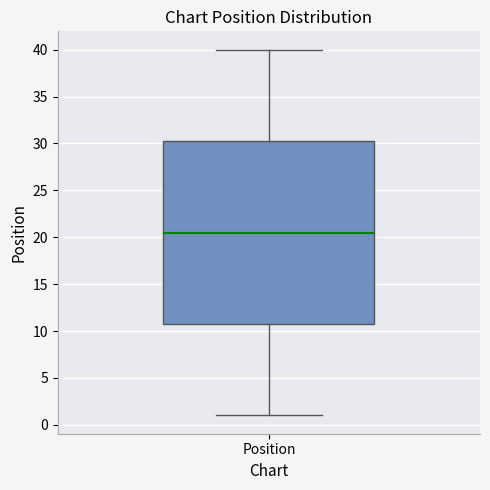

Read this box plot against the y-axis: the position of the median line, the range covered by the box, and the ends of both whiskers. The values are not printed on the chart, so give them approximately, as read against the axis.

median 20.5, box 11.0 to 30.5, whiskers 1.0 to 40.0